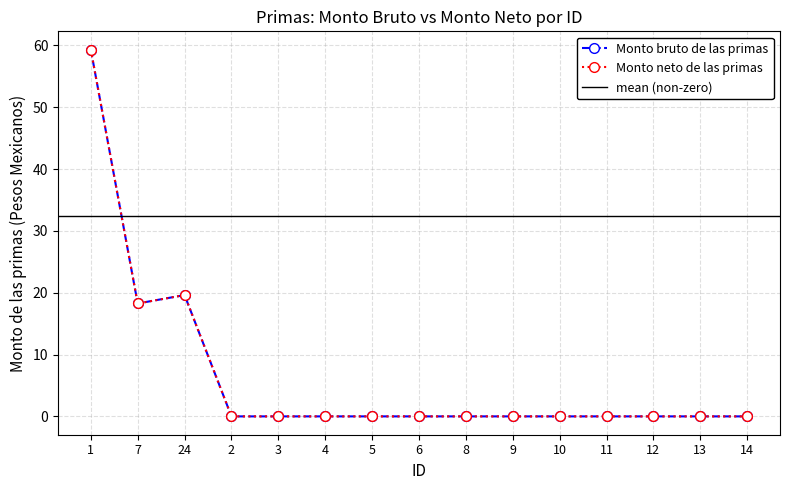

At which label is Monto bruto de las primas closest to 29?

24